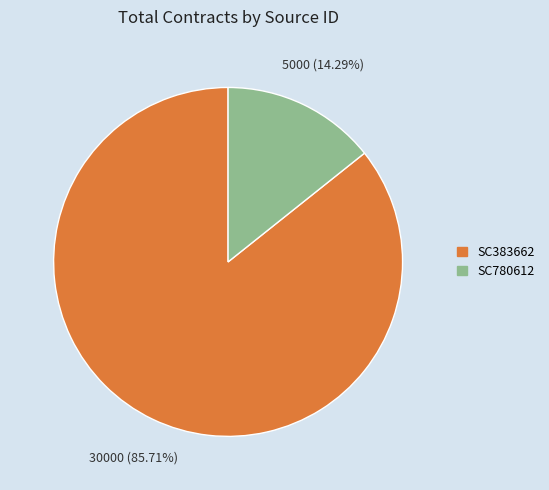

True or false: SC383662 accounts for 86% of the total.

True